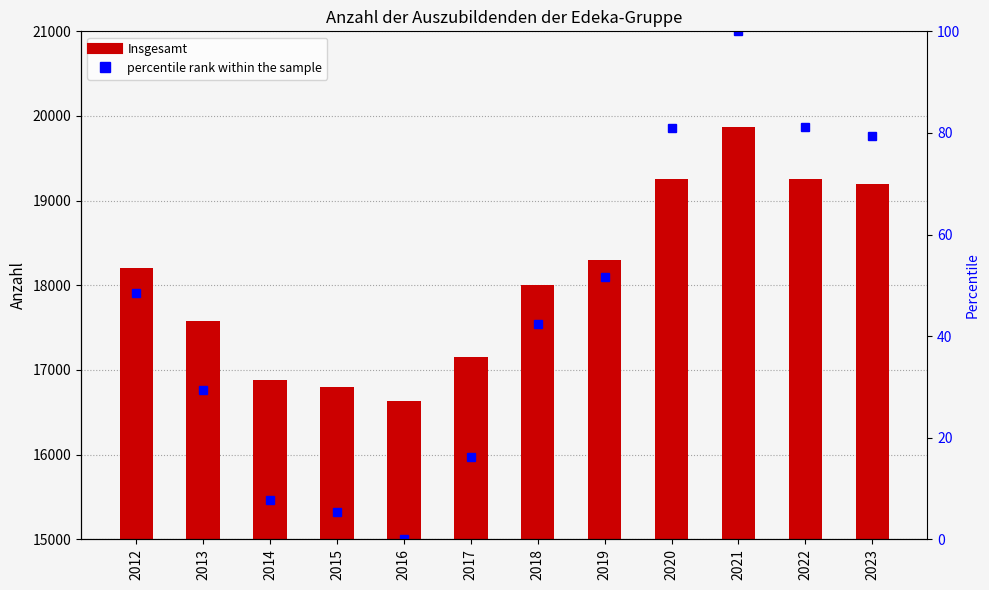

Reading left to right, extract all data points from this chart.

Insgesamt: 2012=18200.0	2013=17580.0	2014=16880.0	2015=16800.0	2016=16628.0	2017=17150.0	2018=18000.0	2019=18300.0	2020=19250.0	2021=19870.0	2022=19260.0	2023=19200.0
percentile rank within the sample: 2012=48.5	2013=29.4	2014=7.8	2015=5.3	2016=0.0	2017=16.1	2018=42.3	2019=51.6	2020=80.9	2021=100.0	2022=81.2	2023=79.3